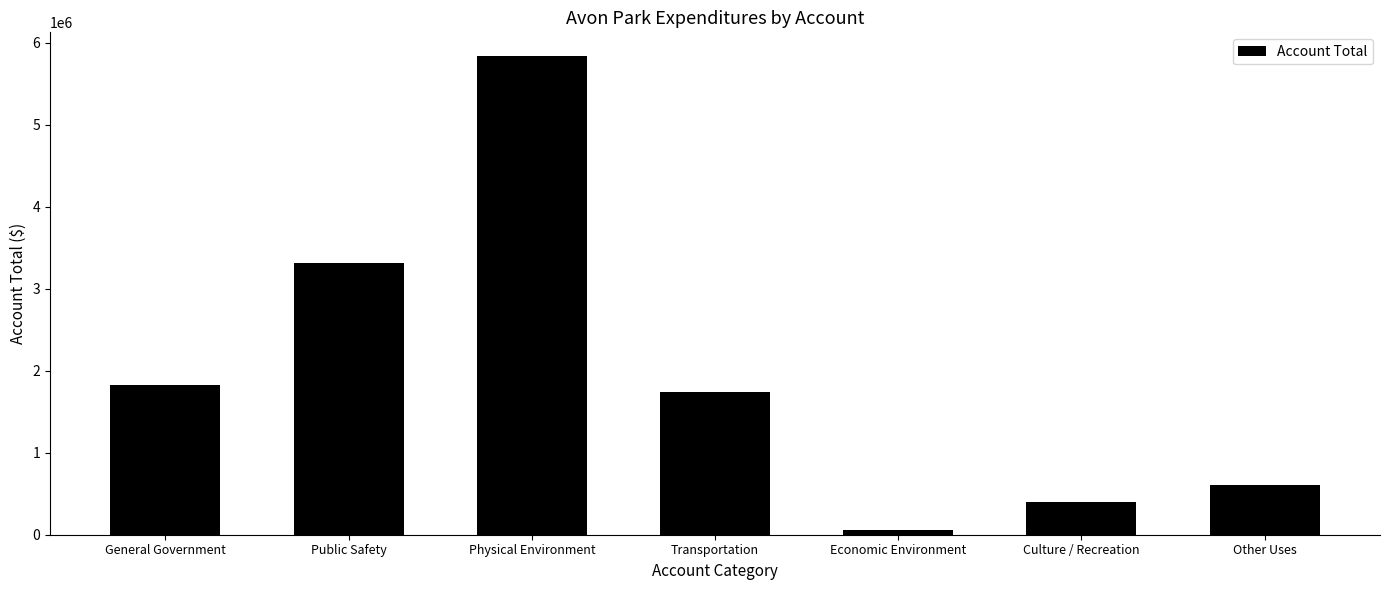

Does the chart contain stacked bars?

No